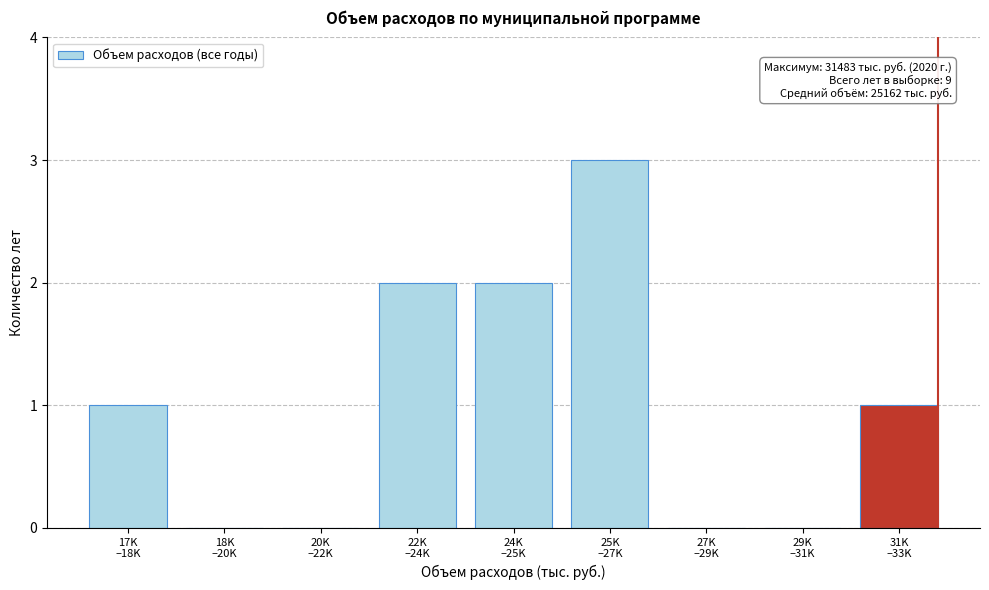

What is the sum of all values?

9